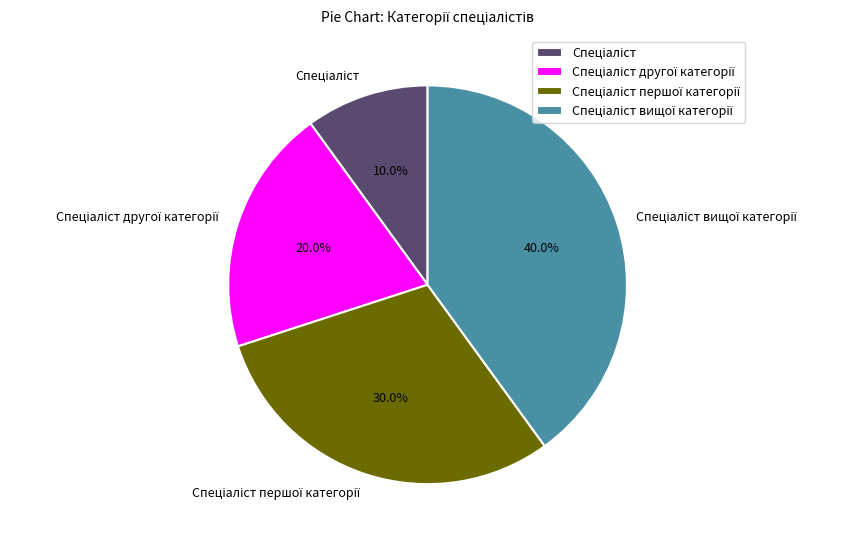

Is there a majority slice in this chart?

No